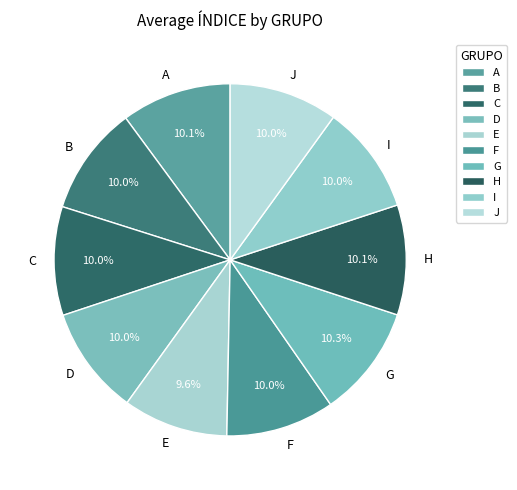

Is it true that D is 10% of the pie?

True